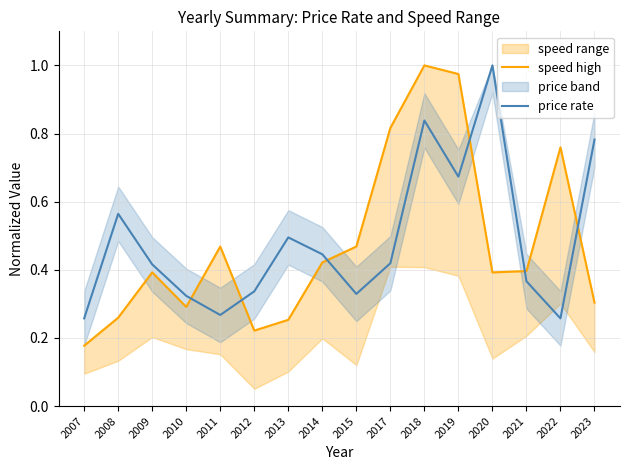

True or false: speed high has more than 2 interior local peaks.

True